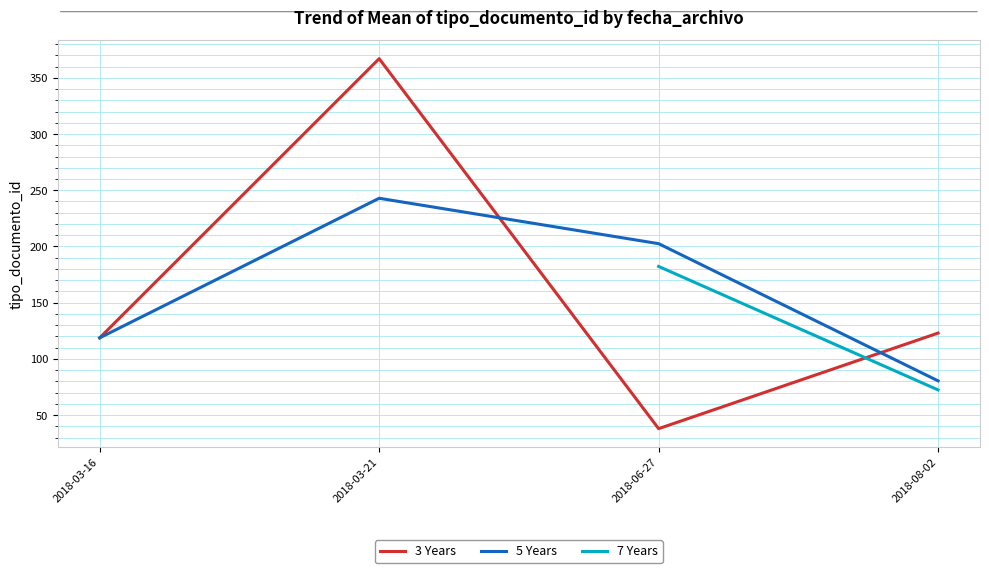

At which category does the chart reach its peak across all series?

2018-03-21